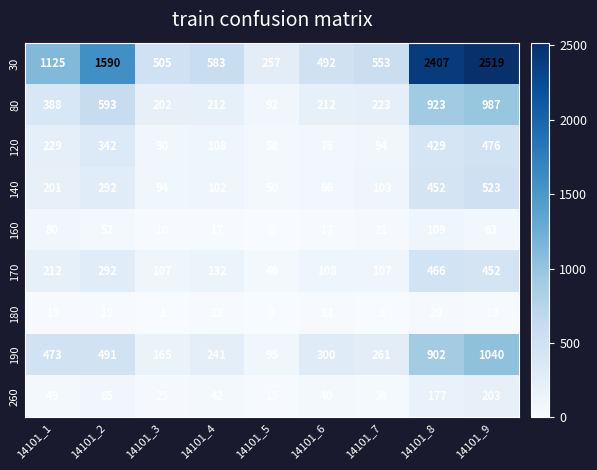

Which series changed the most between 14101_4 and 14101_9?

30